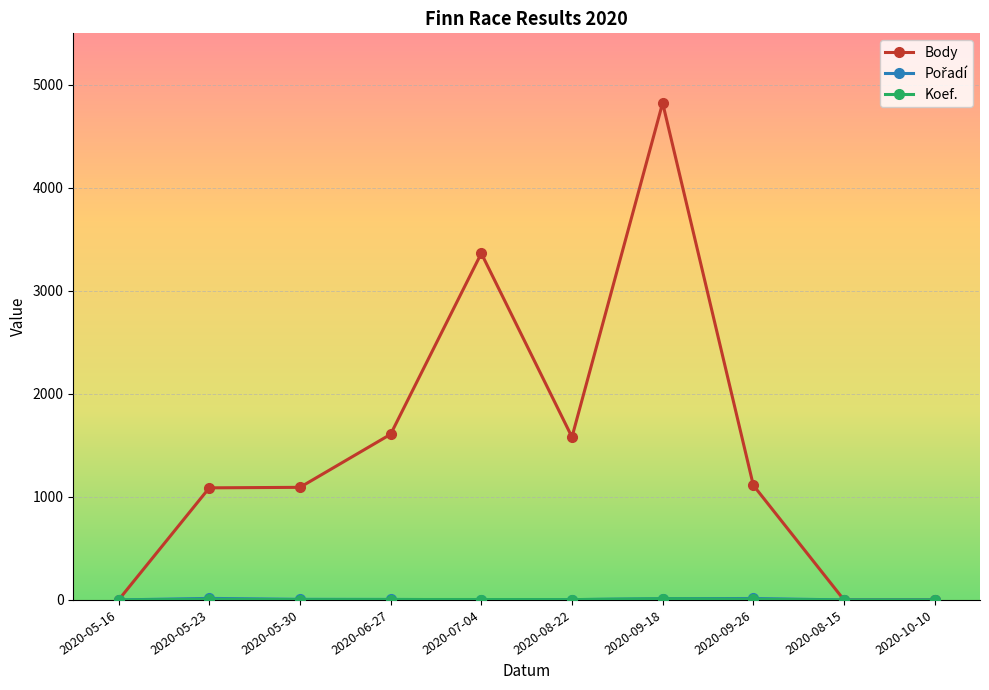

Is it true that Body equals 1088 at 2020-05-23?

True